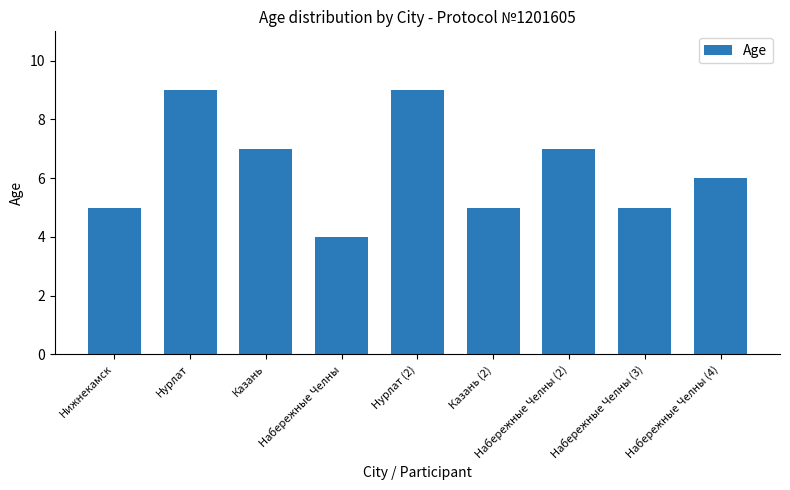

Which category has the lowest value across all series?

Набережные Челны